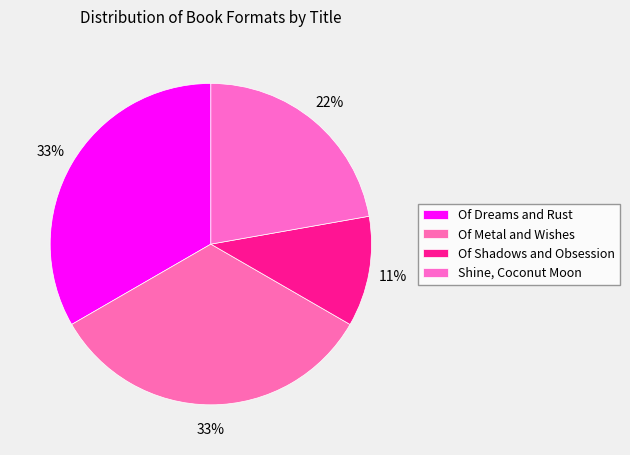

What is the ratio of the value at Of Dreams and Rust to the value at Shine, Coconut Moon?

1.5